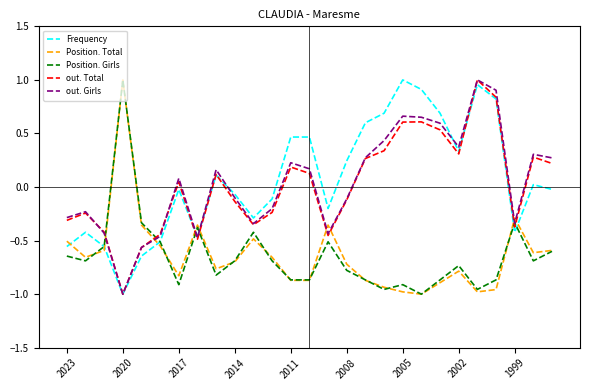

True or false: Frequency and Position. Total cross at least once.

True